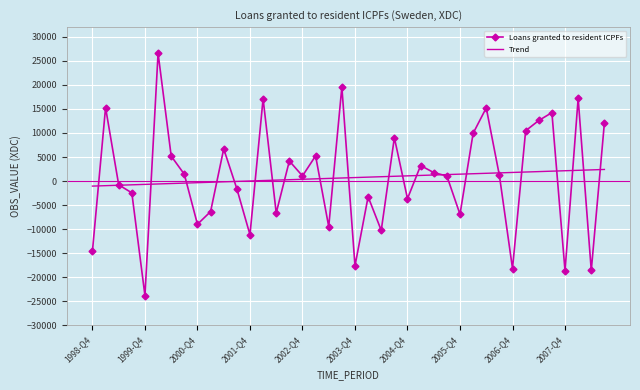

What are all the series names shown in the legend?

Loans granted to resident ICPFs, Trend